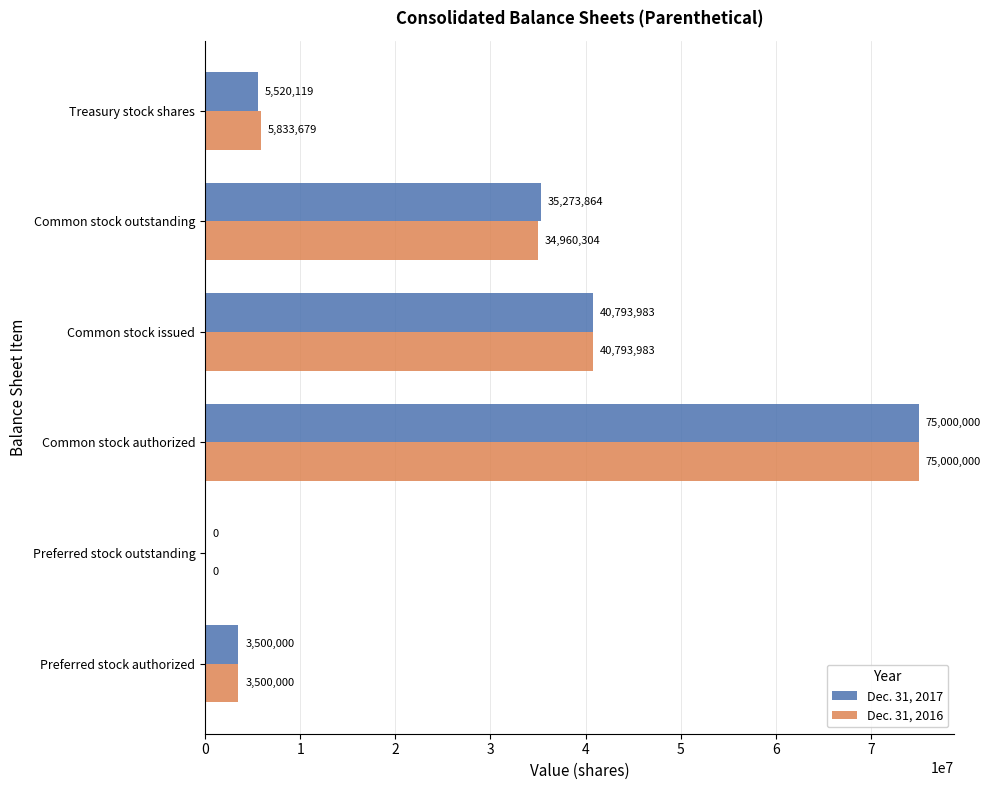

What is the sum of all Dec. 31, 2016 values?

160087966